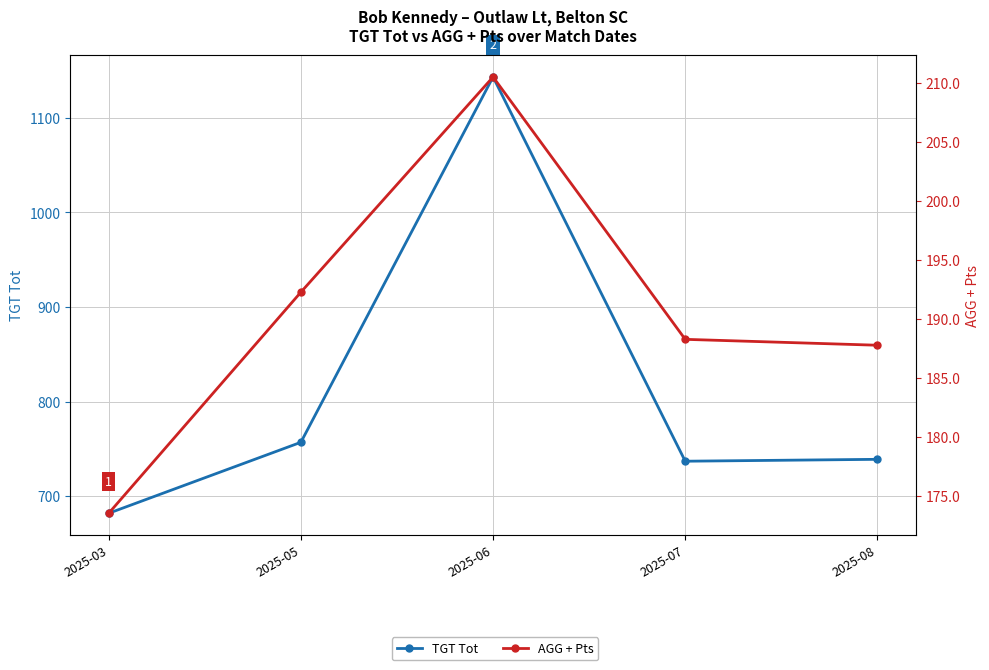

What is the value of the AGG + Pts point at the 4th from the left?

188.2